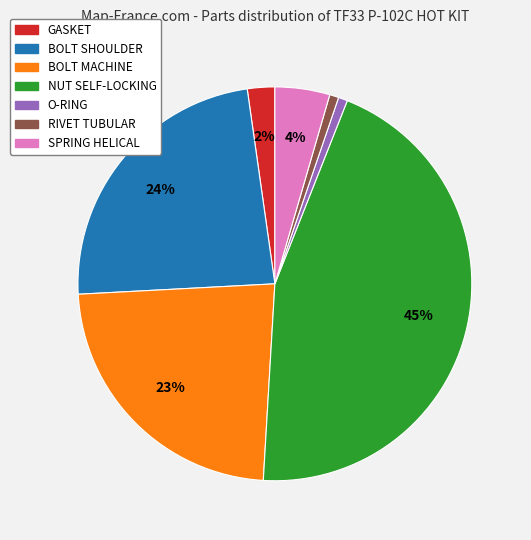

Does any single category account for the majority?

No